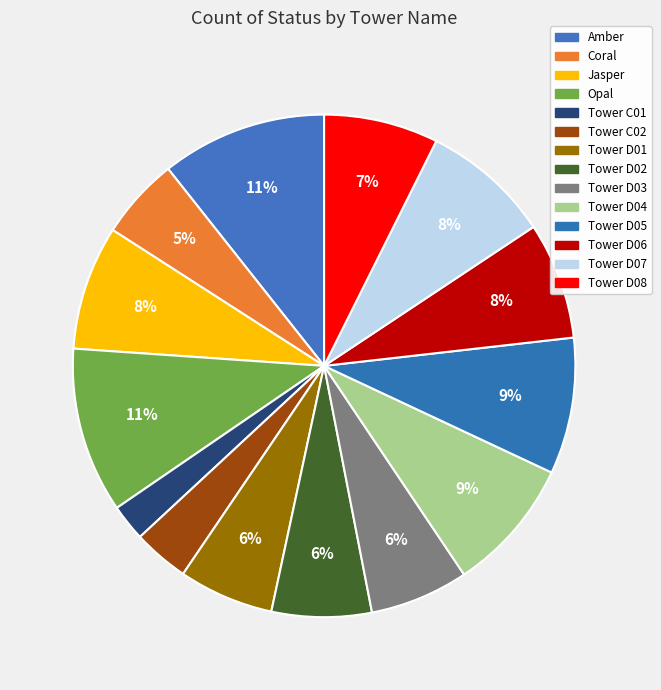

To the nearest percent, what is the difference between the Tower D05 and Tower C02 slice percentages?

5%